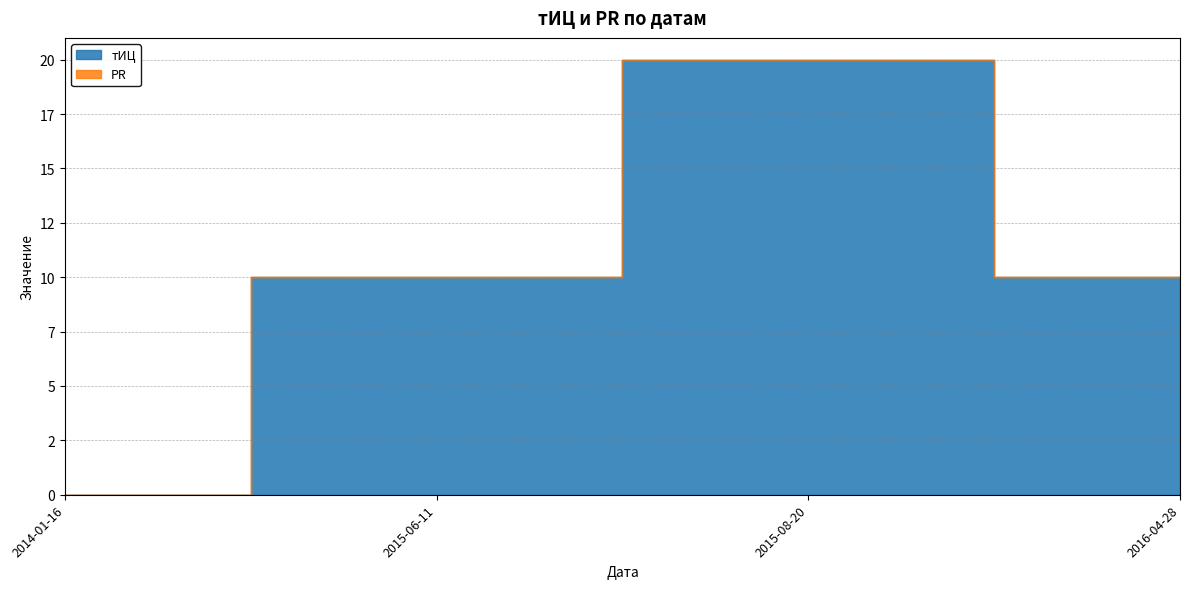

Does the chart have visible grid lines?

Yes